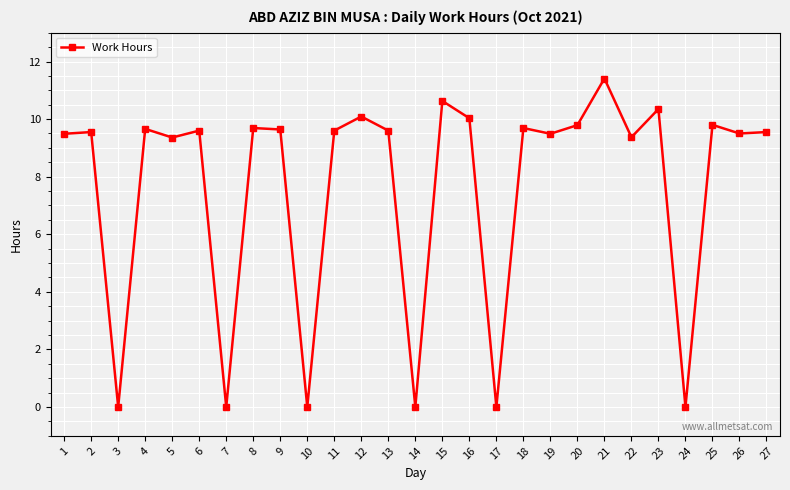

What is the sum of the values at 22 and 10?

9.4